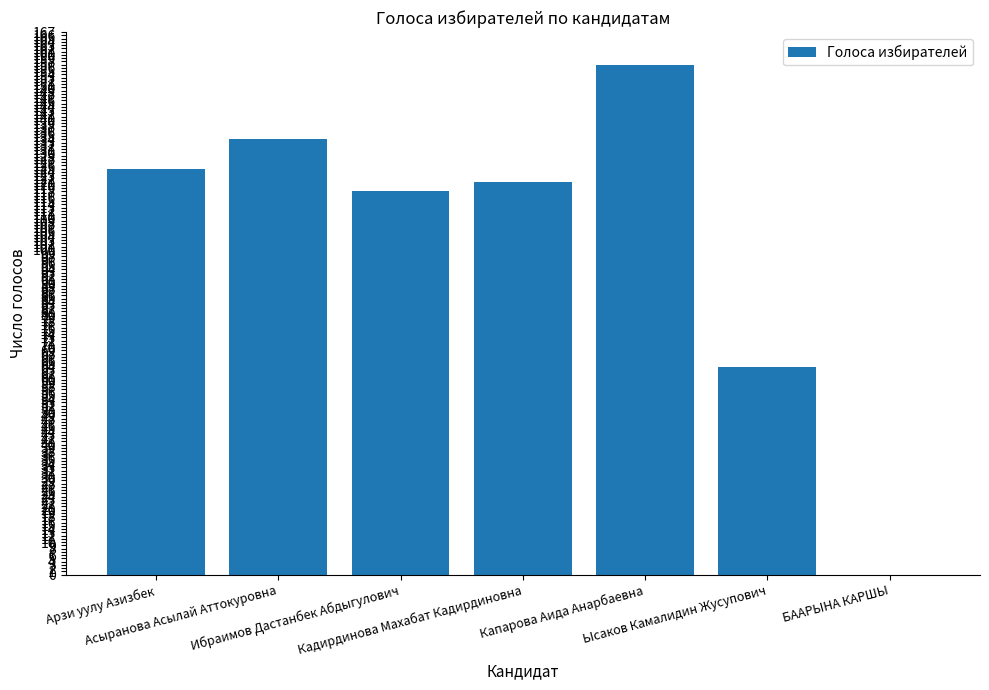

How many values are above zero?

6